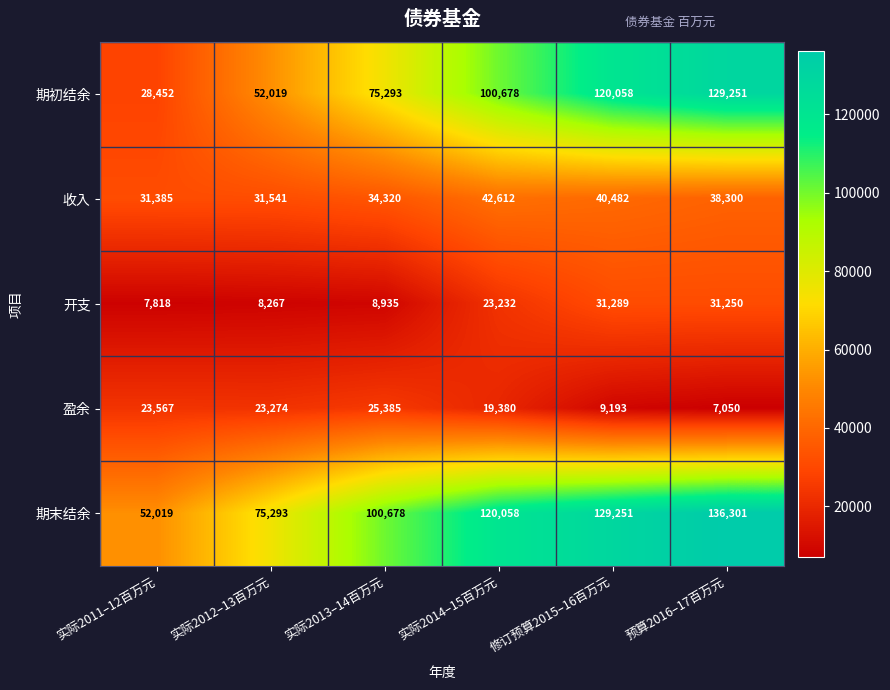

What is the sum of all 盈余 values?

107849